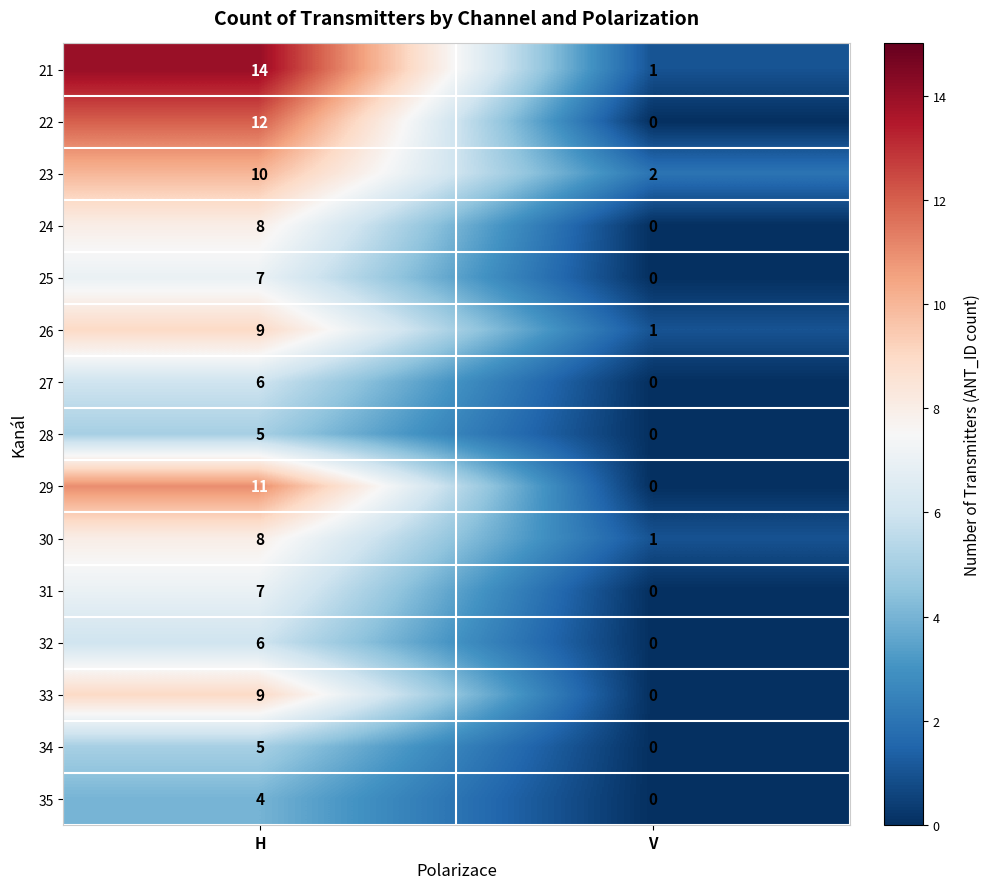

True or false: 27 has a value of 9 at H.

False